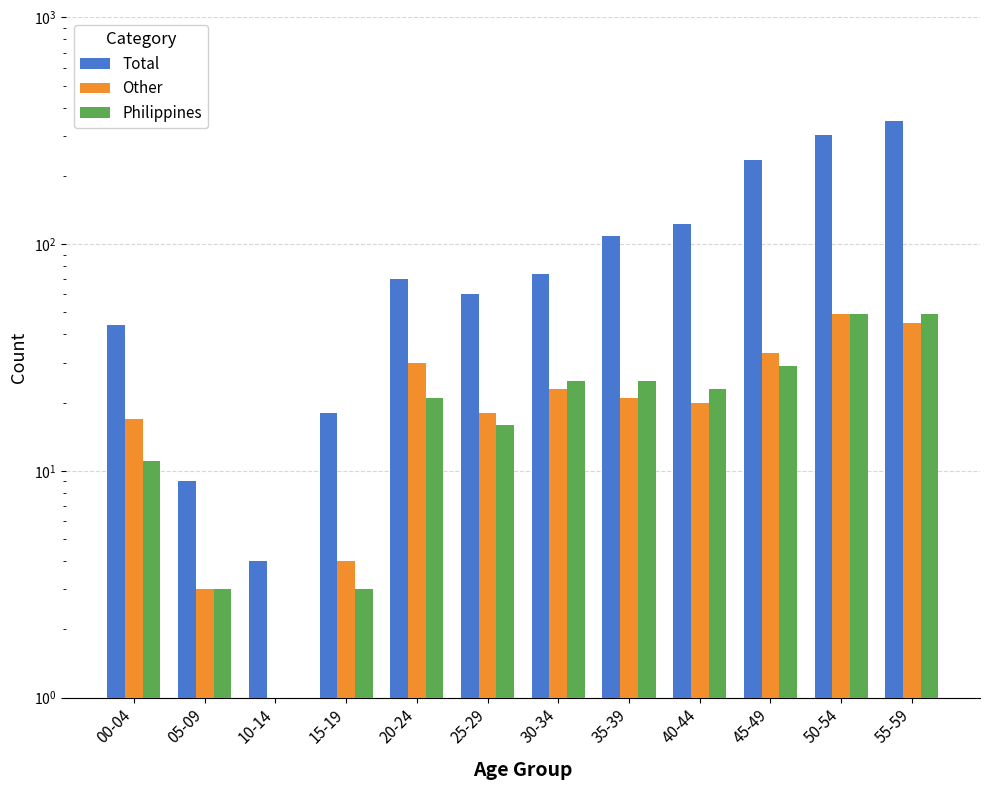

What is the label of the 7th bar from the left?

30-34